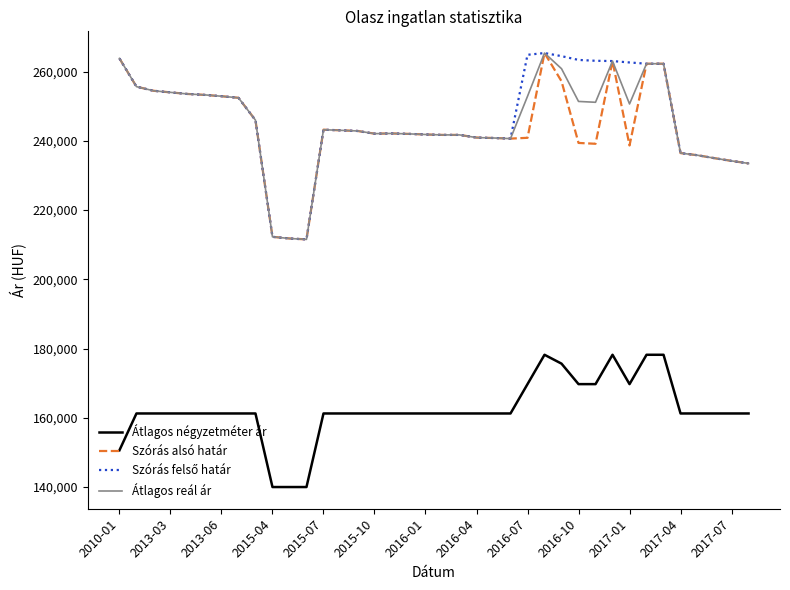

How many series are shown in this chart?

4